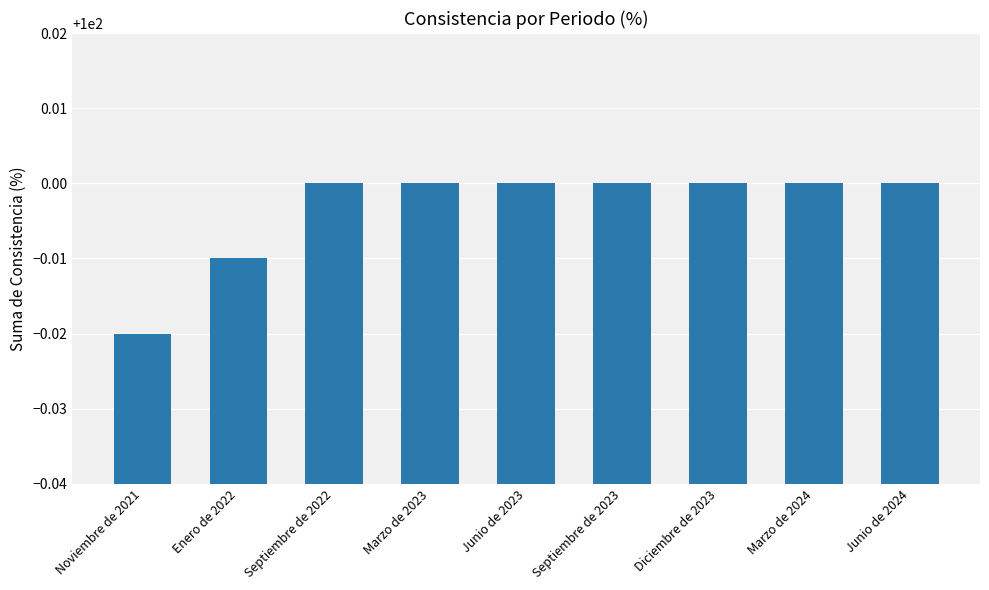

Count the number of categories in the chart.

9